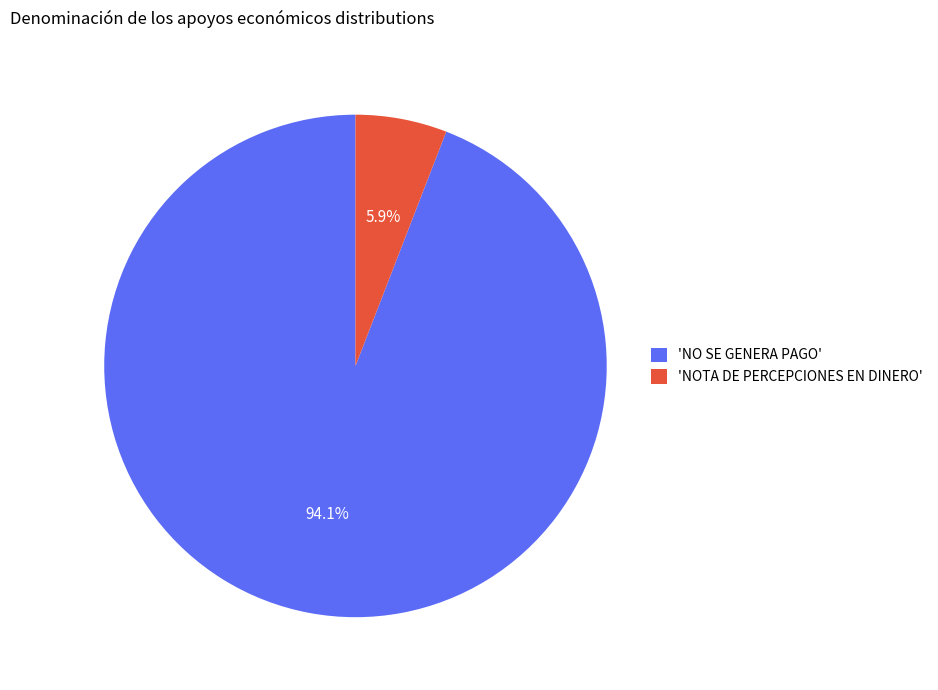

Count the number of slices in the pie.

2